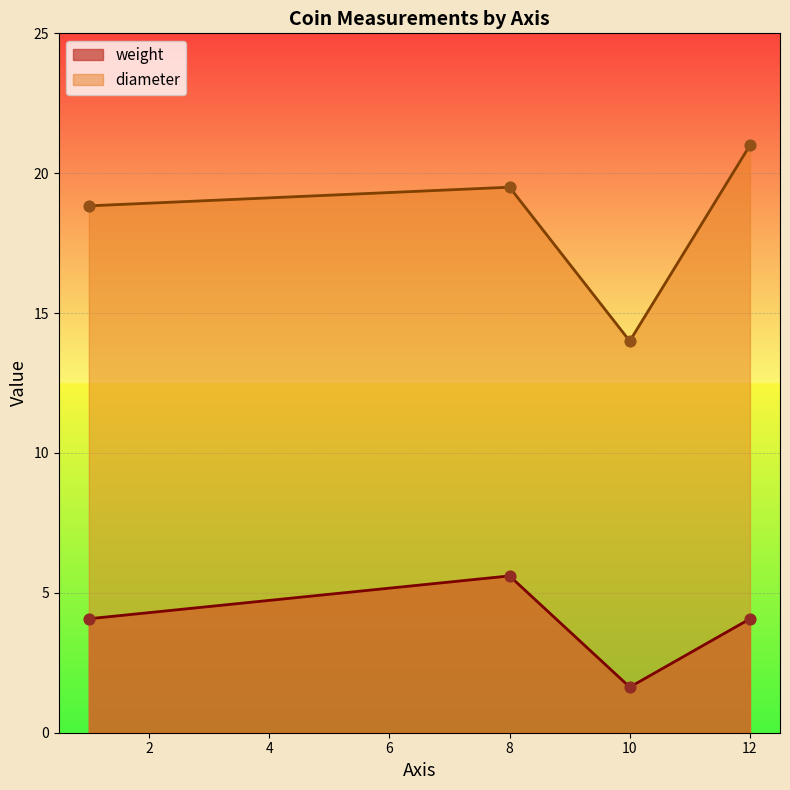

Which series reaches the minimum Y coordinate?

weight